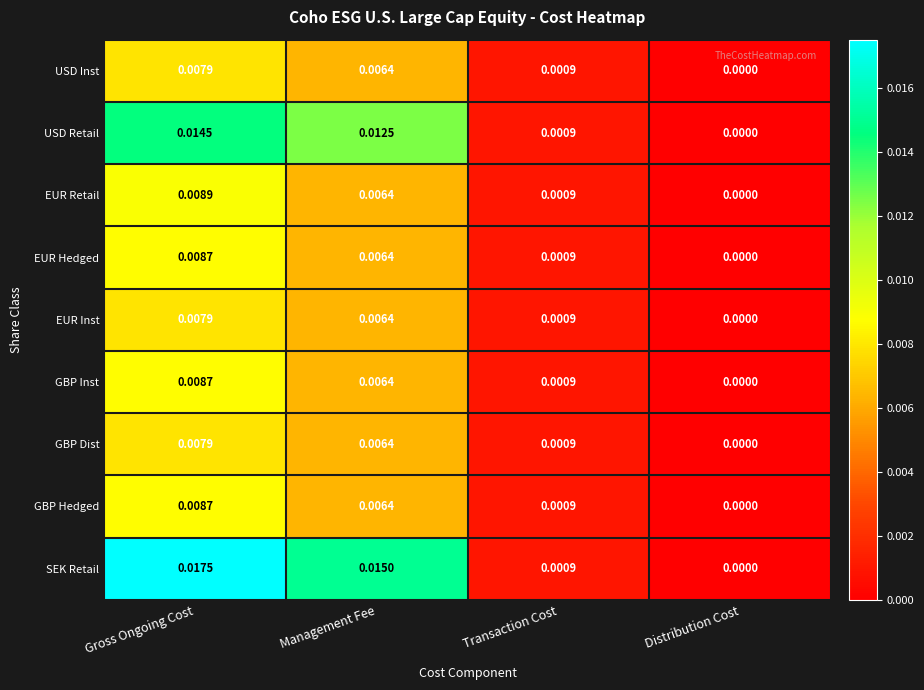

How many categories are shown in the chart?

4